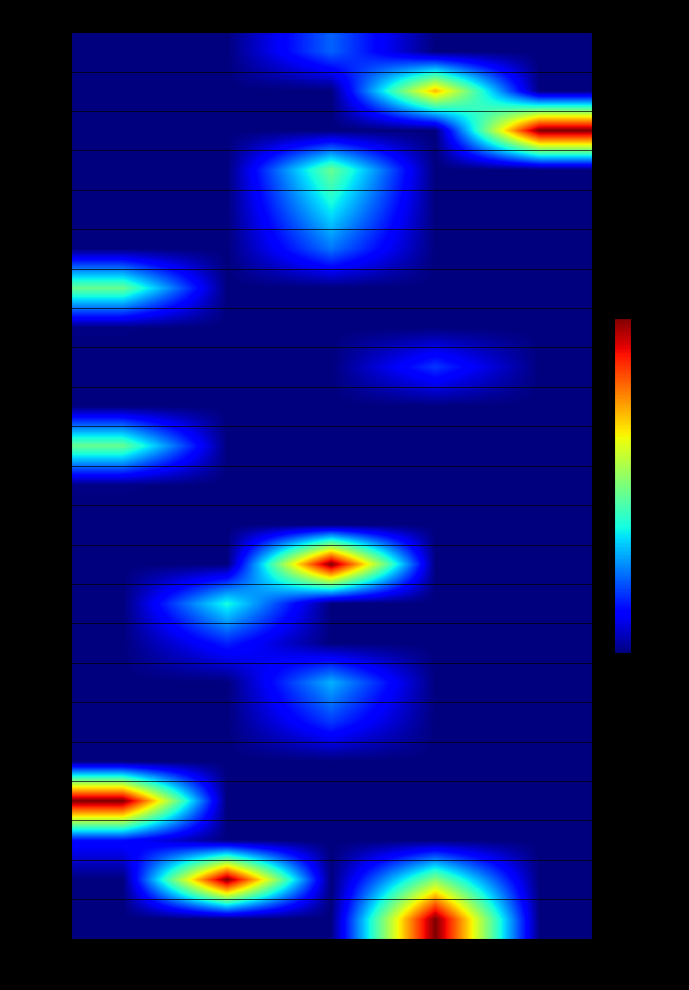

Between Hub and Subs, which is larger?

Hub